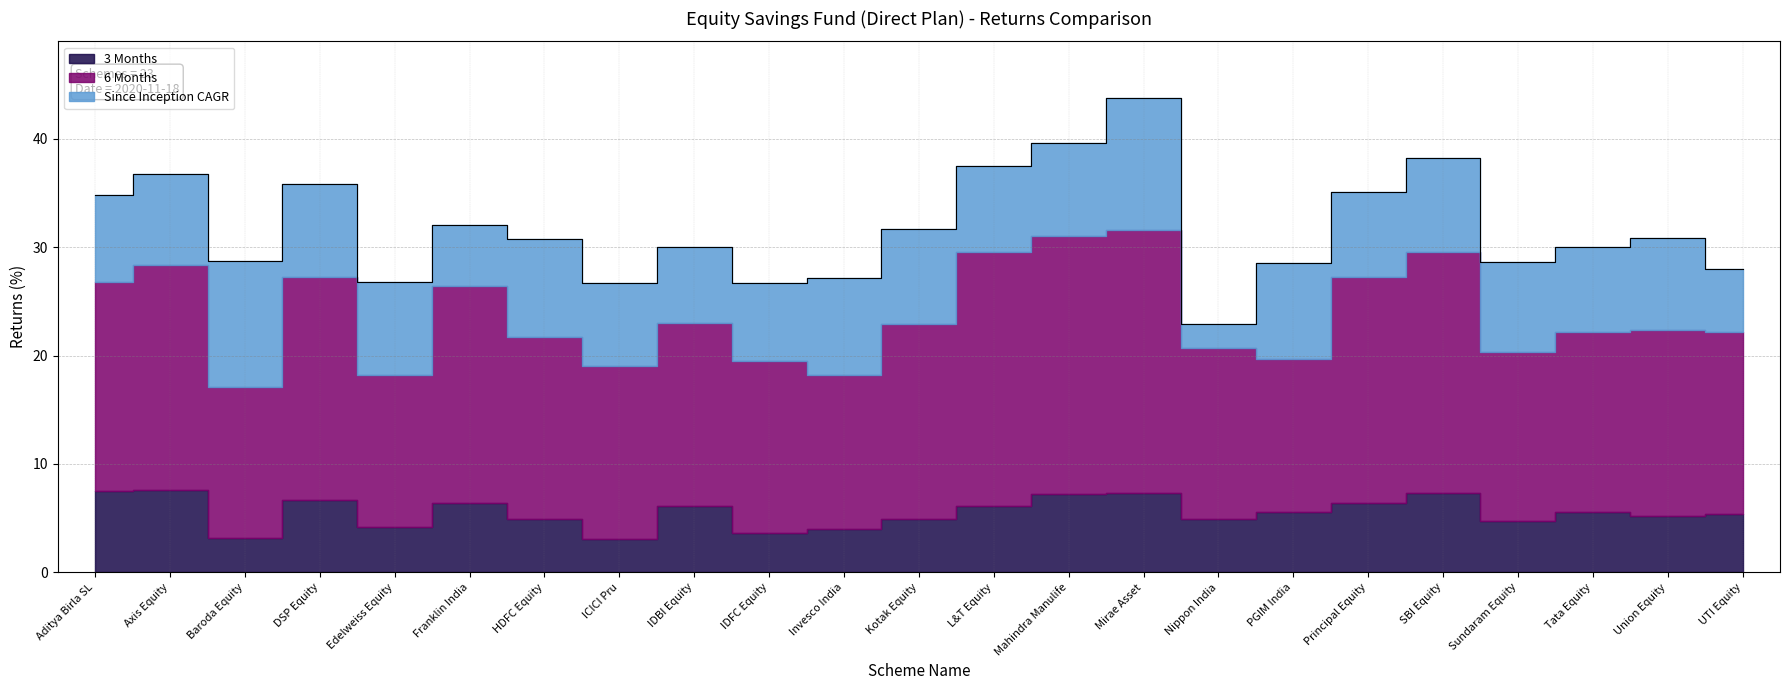

At which label does 3 Months reach its minimum?

ICICI Pru